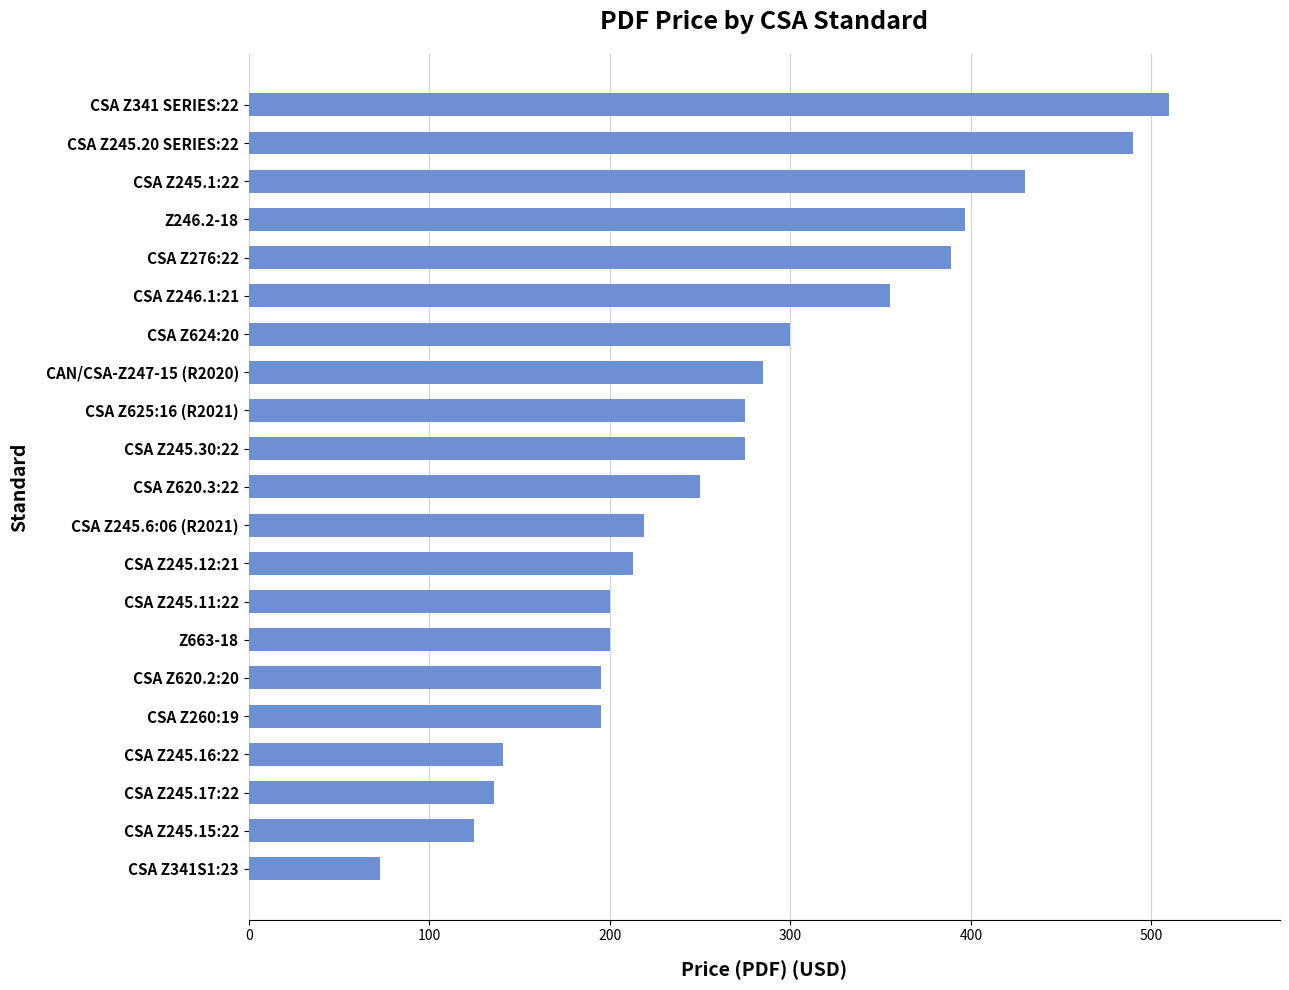

Approximately how many times larger is the value at CSA Z260:19 compared to CSA Z341S1:23?

2.7